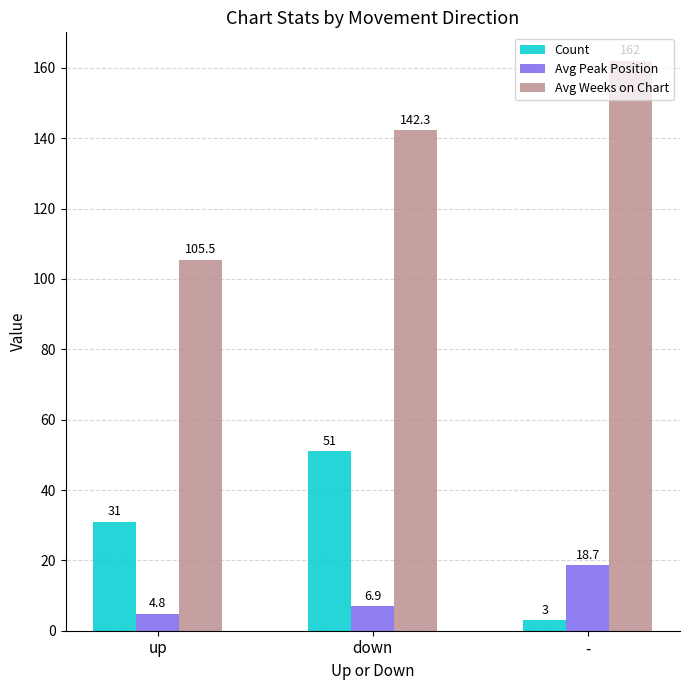

How many bars are there in total?

9